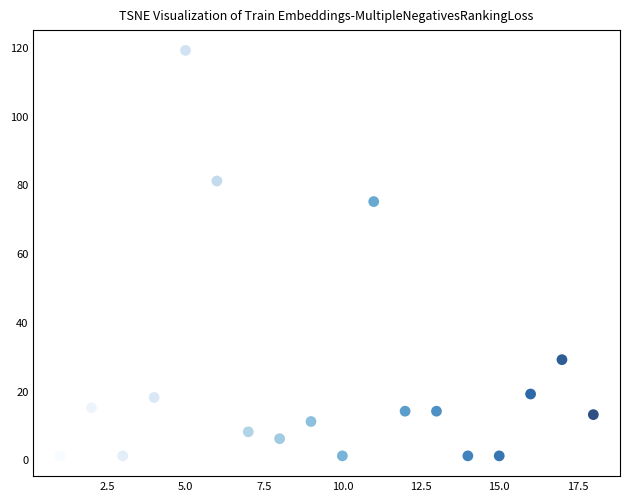

What Y value in the scatter plot is closest to 60?

75